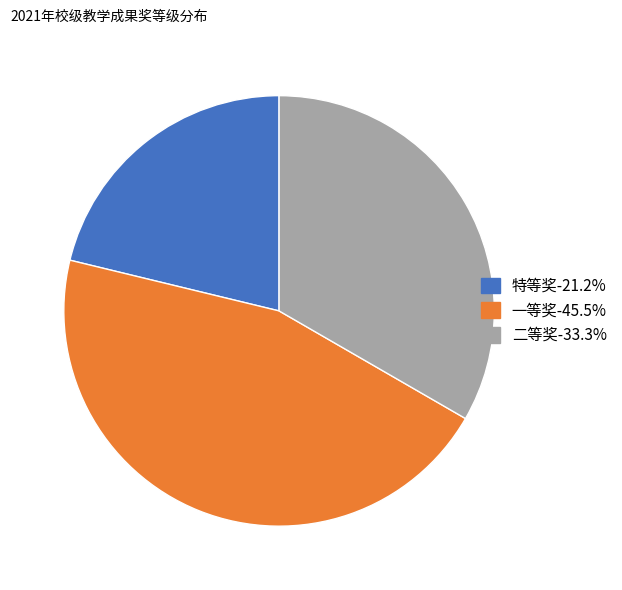

Count the number of slices in the pie.

3